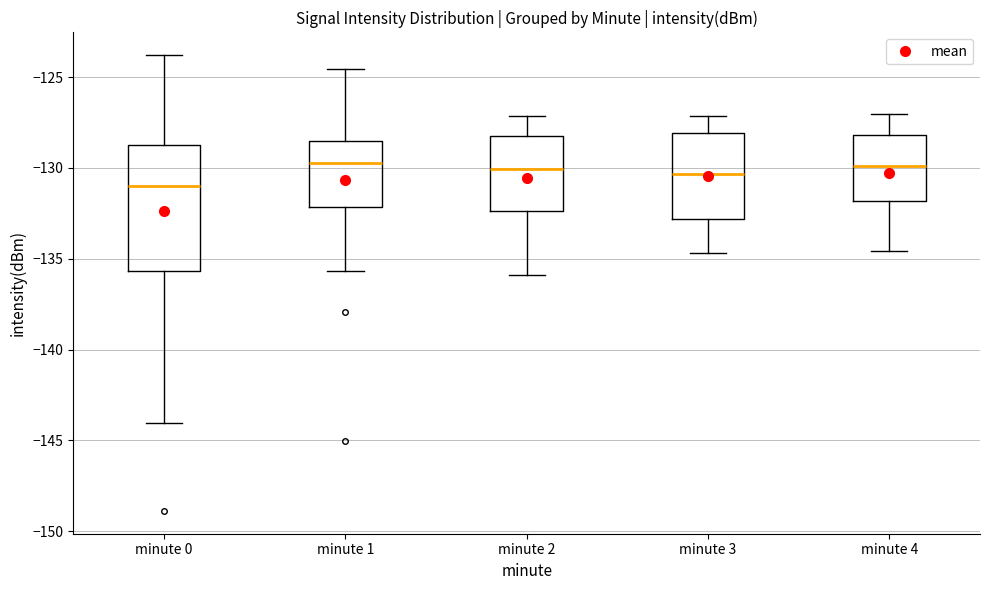

Which box's median line is the lowest?

minute 0